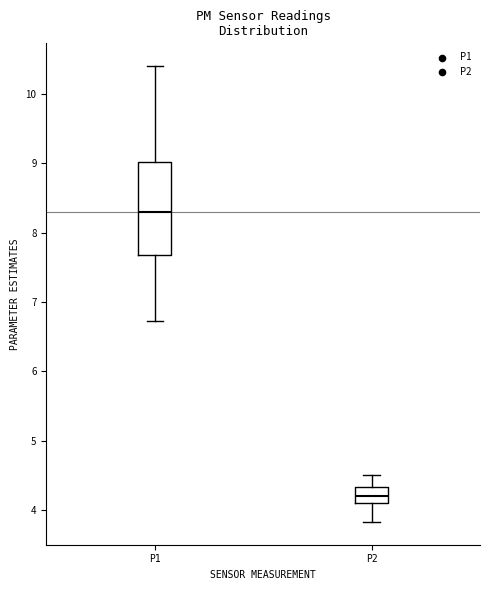

Where is the lower edge of the box for P1 on the y-axis? The values are not printed on the chart, so give them approximately, as read against the axis.

7.7